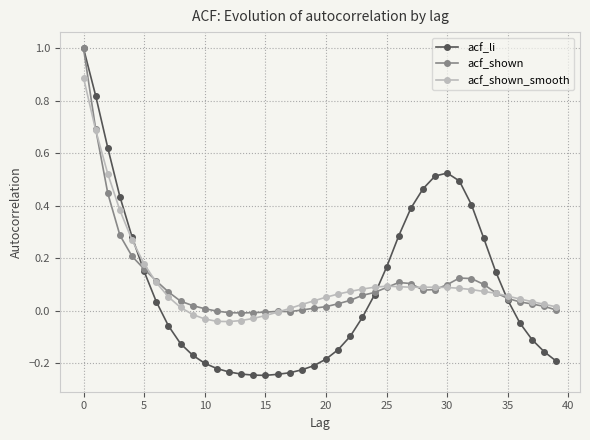

How many distinct data groups are displayed?

3